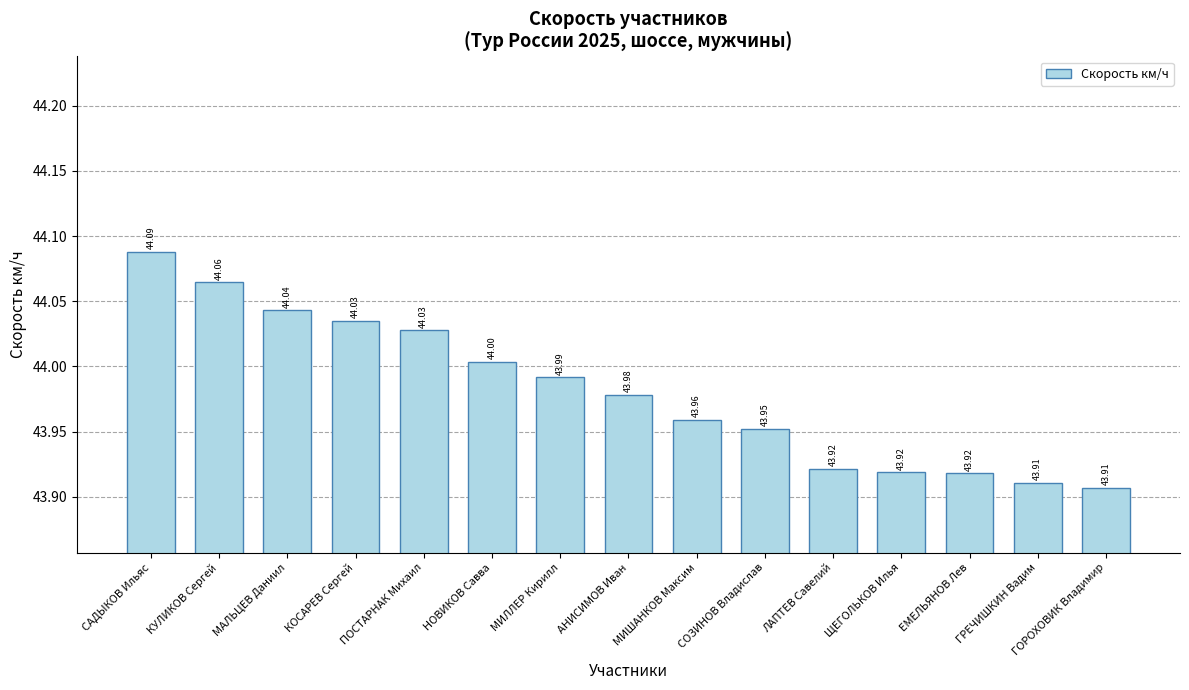

Where is the data nearest to the value 43?

ГОРОХОВИК Владимир